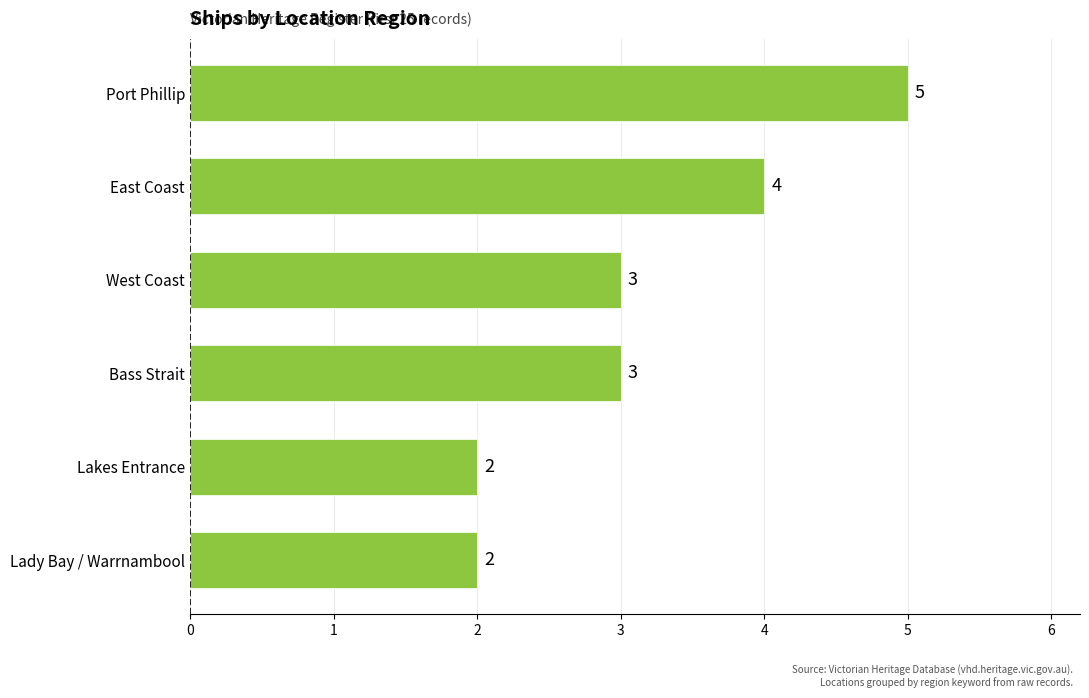

What is the difference between the maximum and second lowest values?

3